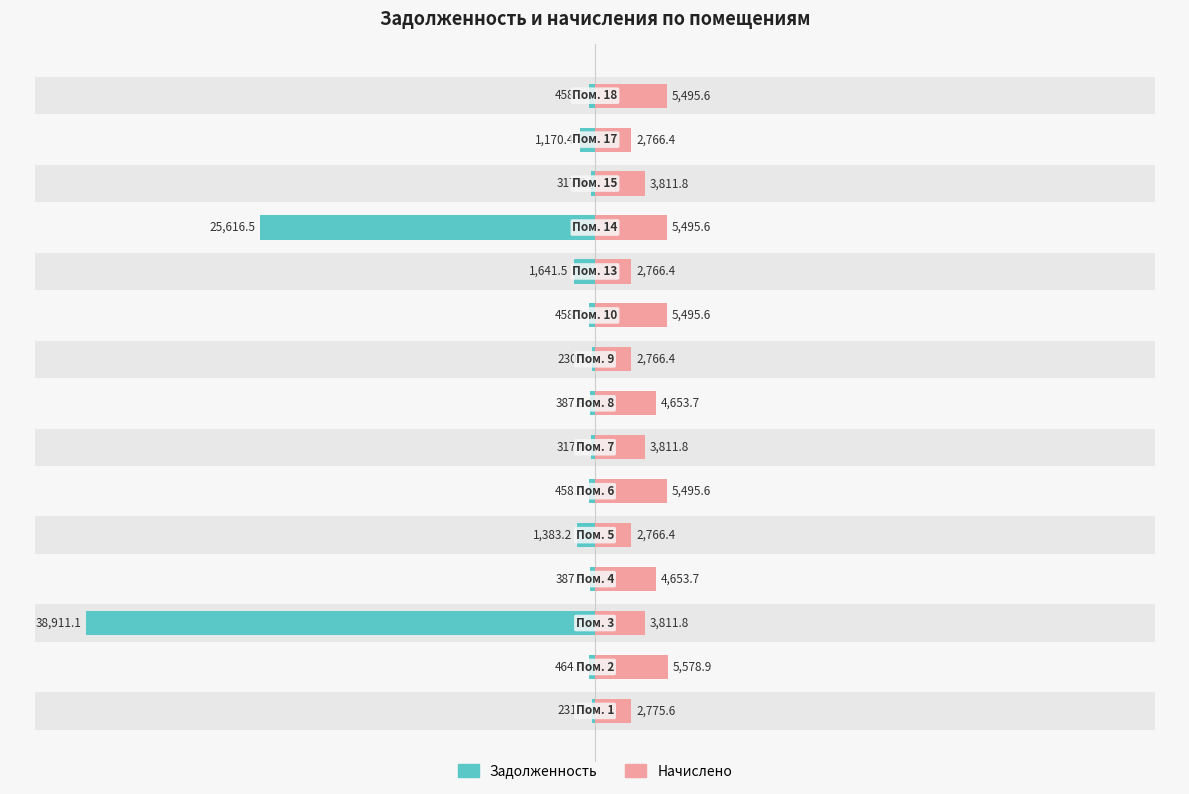

Is the value of Начислено at 20000 greater than the value of Задолженность at −30000?

No